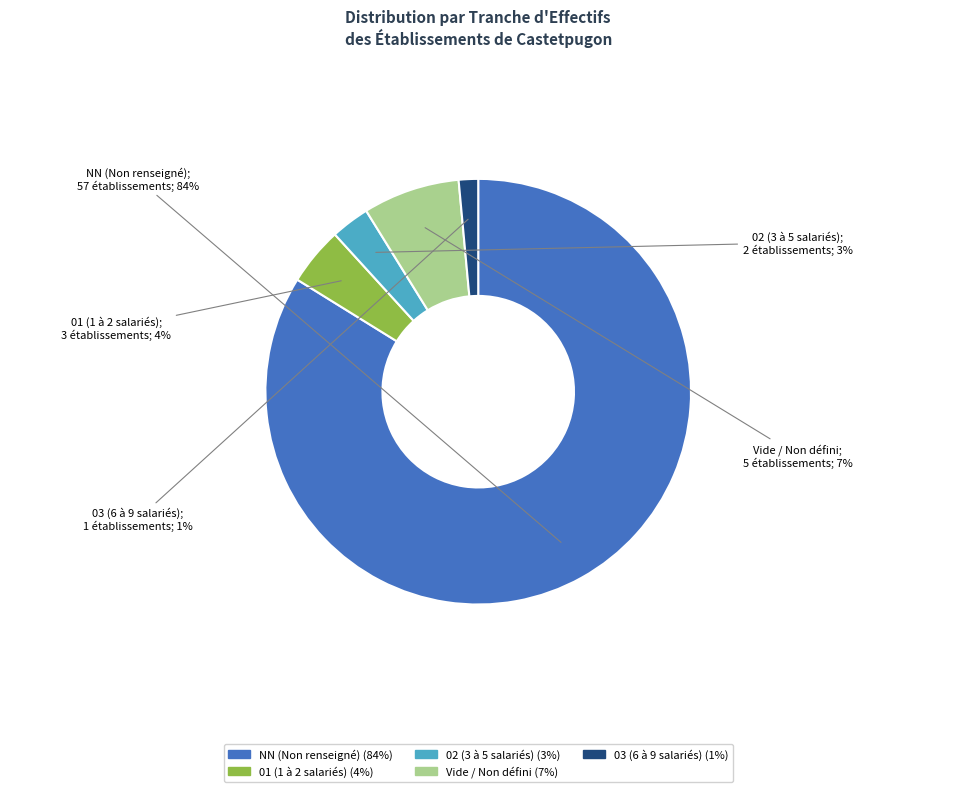

Is there a majority slice in this chart?

Yes